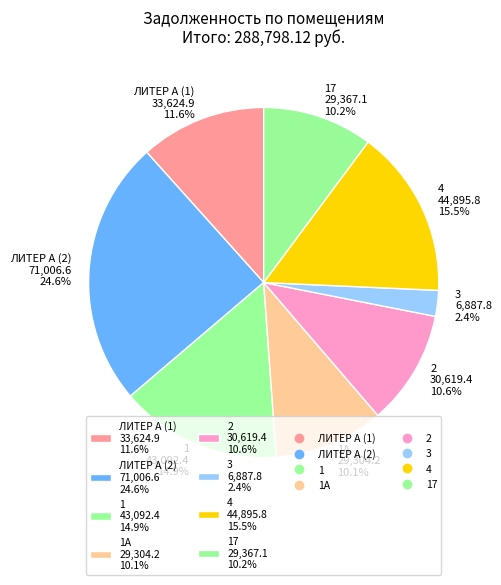

Count the number of slices in the pie.

8